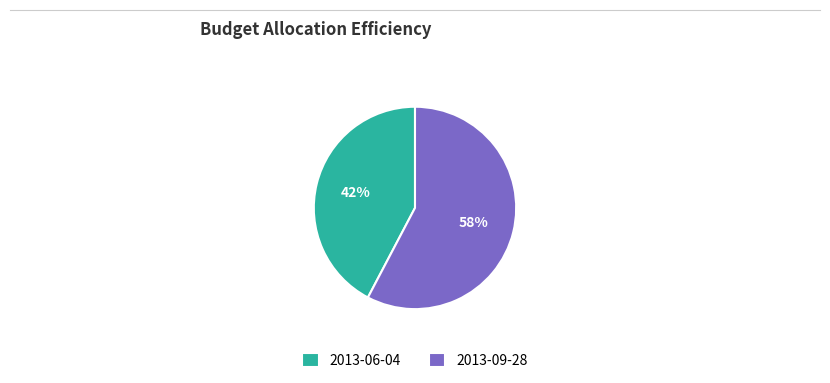

Is the sum of 2013-06-04 and 2013-09-28 greater than half?

Yes